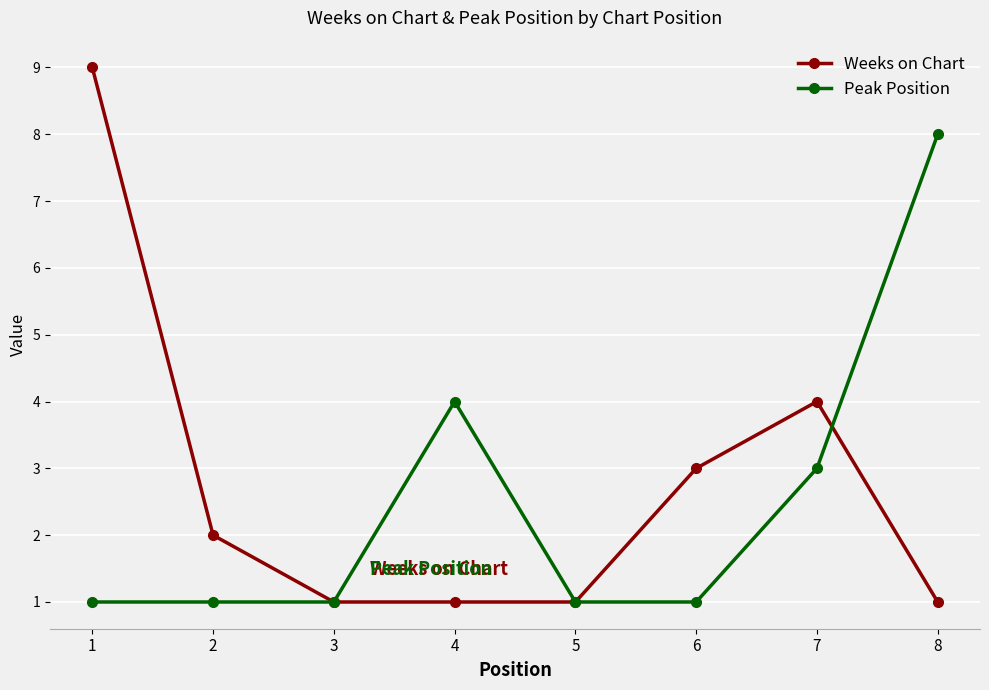

Reading right to left, transcribe all the data shown in this chart.

Weeks on Chart: 8=1	7=4	6=3	5=1	4=1	3=1	2=2	1=9
Peak Position: 8=8	7=3	6=1	5=1	4=4	3=1	2=1	1=1